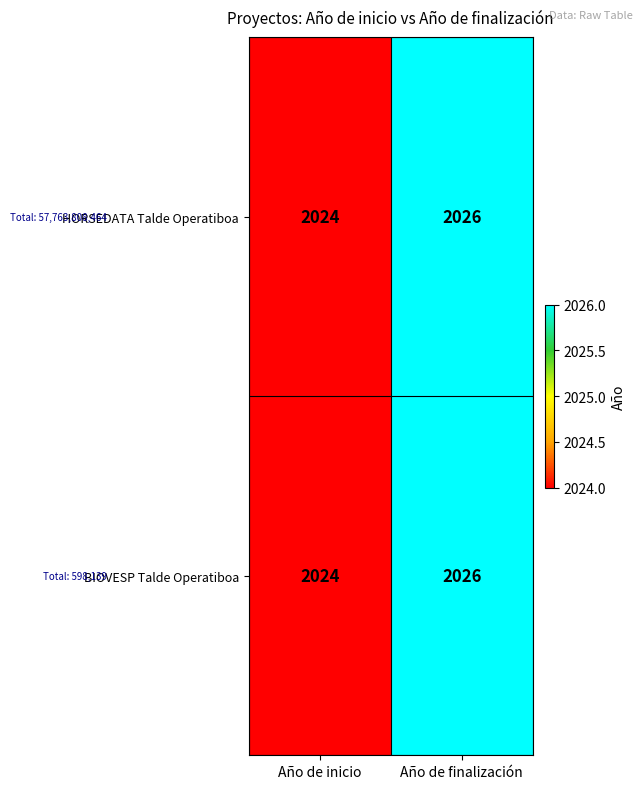

How many values in the BIOVESP Talde Operatiboa series are below 2026?

1